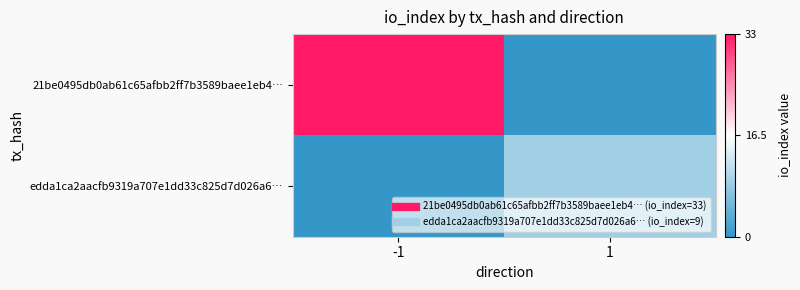

Reading right to left, what are all the values shown in this chart?

21be0495db0ab61c65afbb2ff7b3589baee1eb4…: 1=0	-1=33
edda1ca2aacfb9319a707e1dd33c825d7d026a6…: 1=9	-1=0